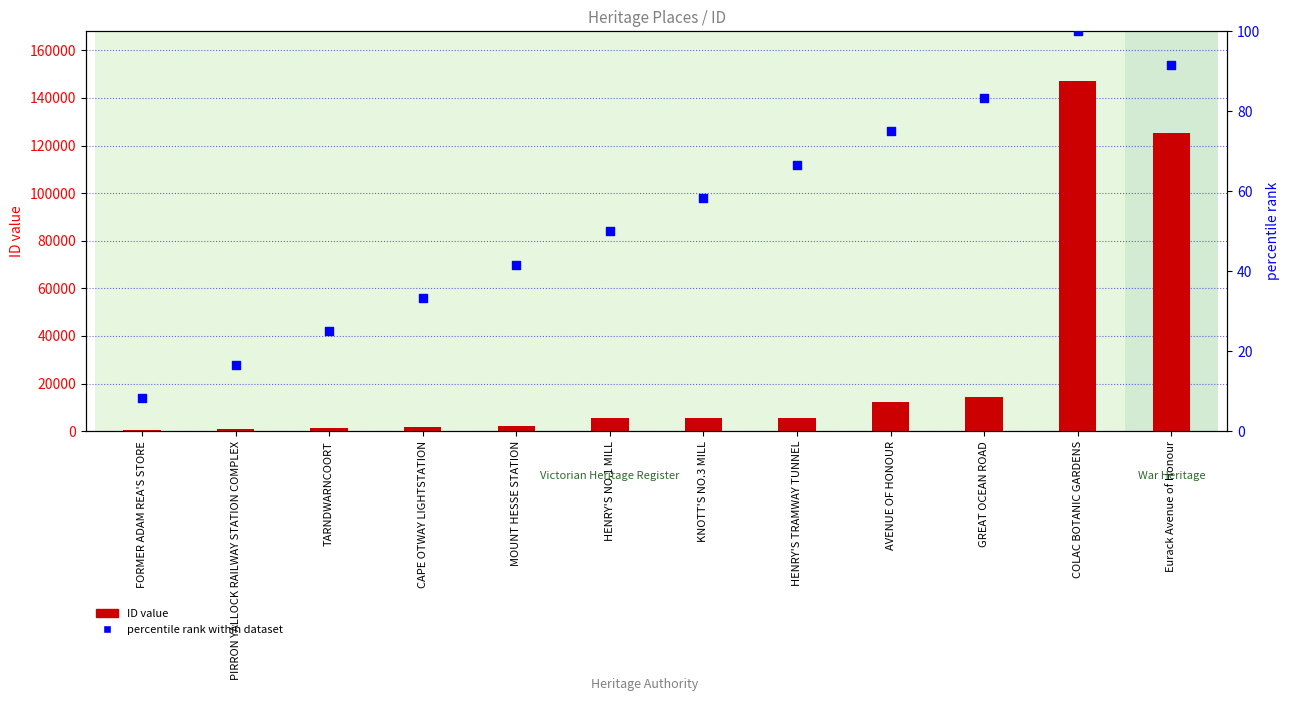

What are all the series names shown in the legend?

ID value, percentile rank within dataset